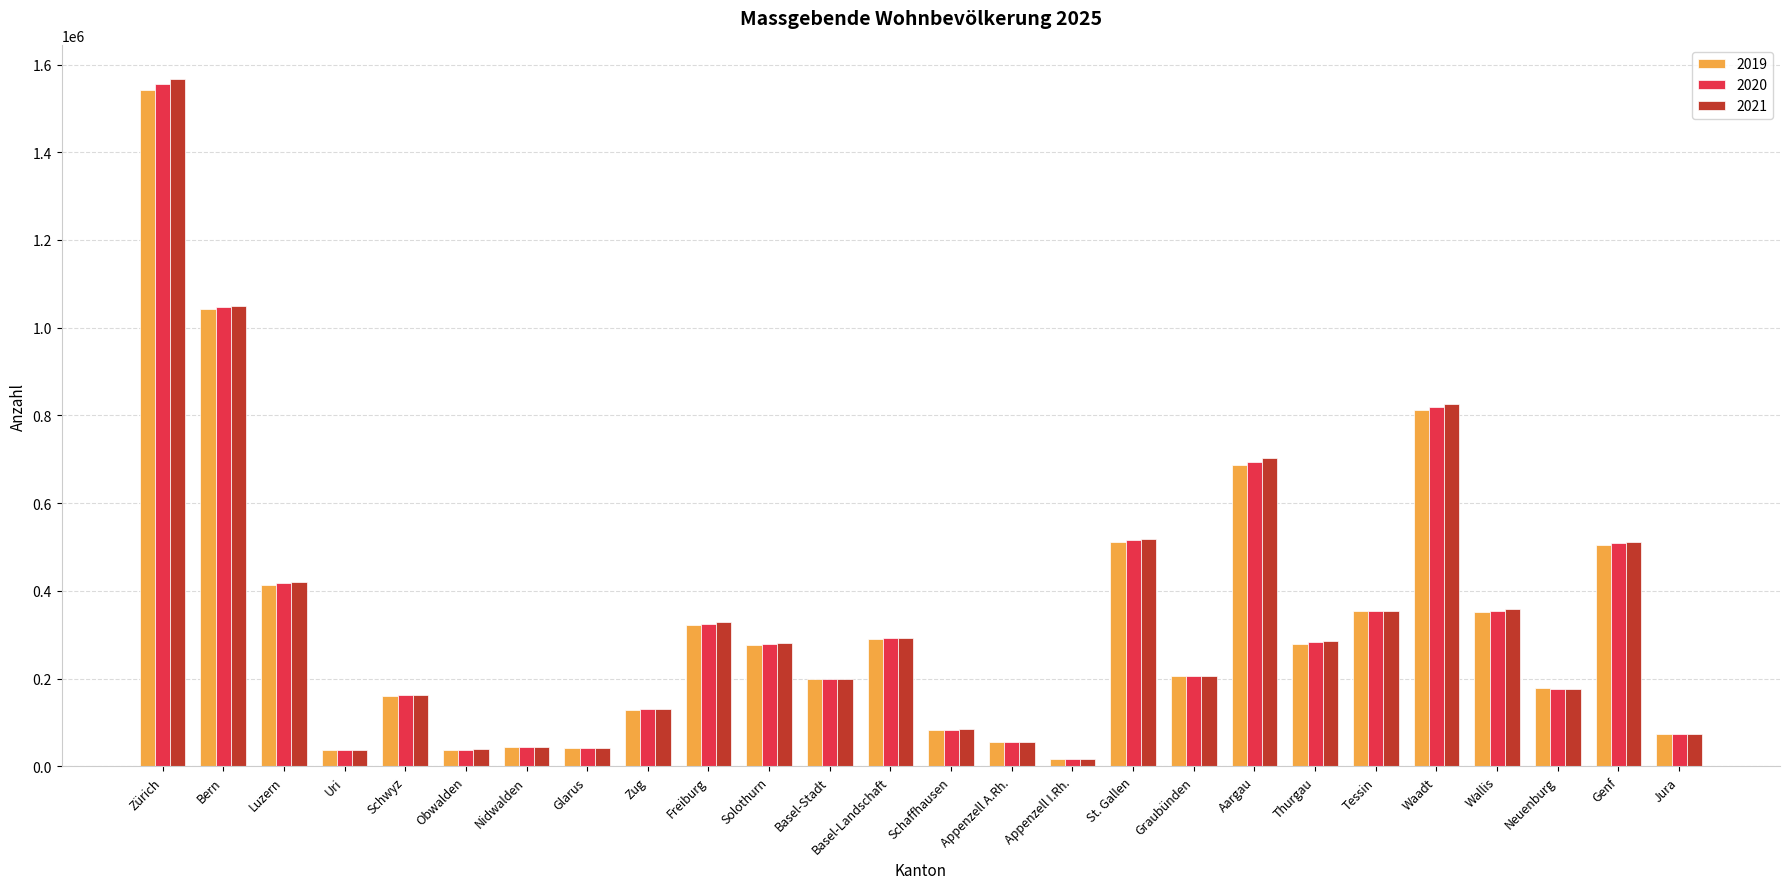

What is the label of the 15th bar from the left?

Appenzell A.Rh.